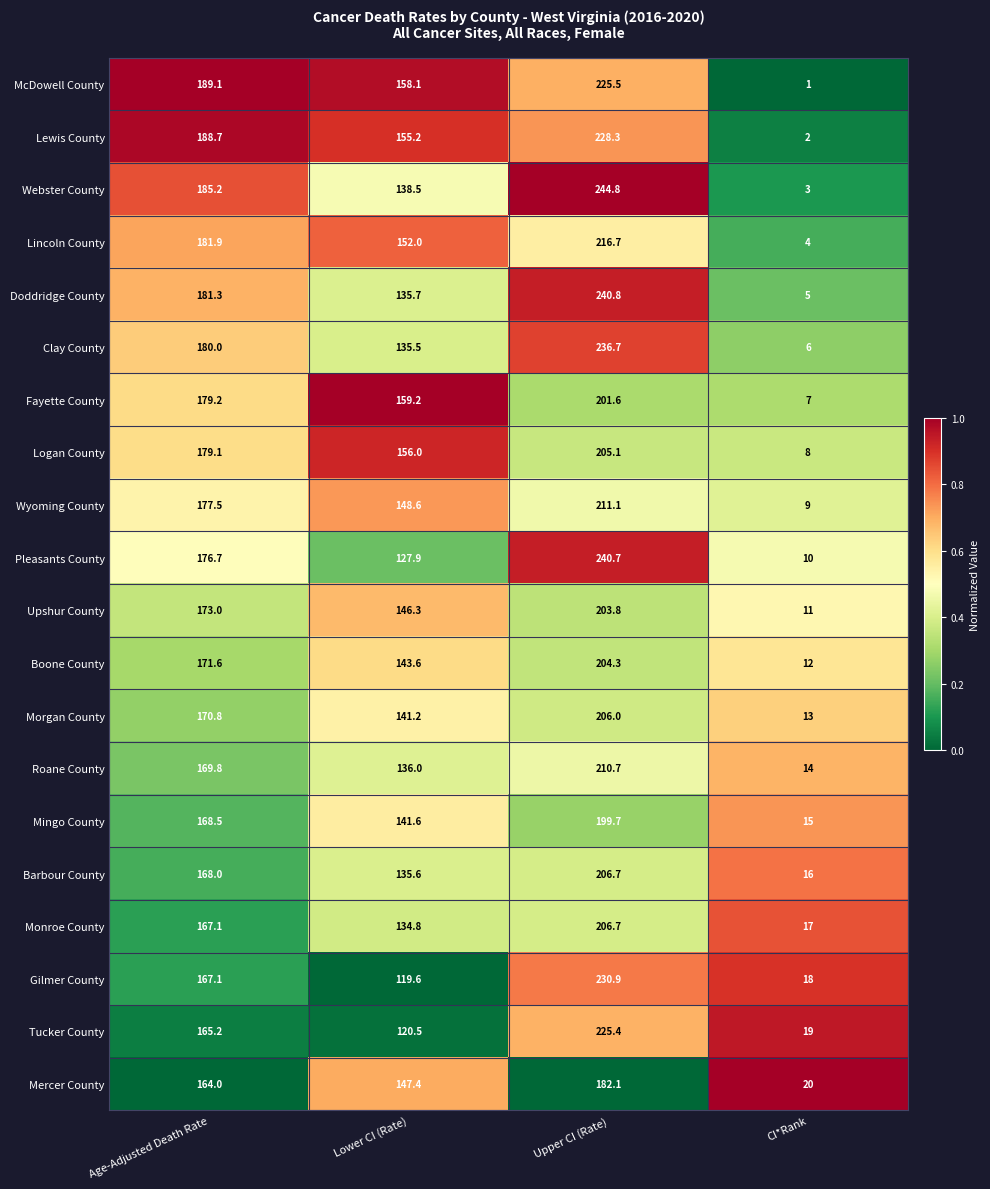

What is the sum of the Boone County values at Age-Adjusted Death Rate and Upper CI (Rate)?

375.9